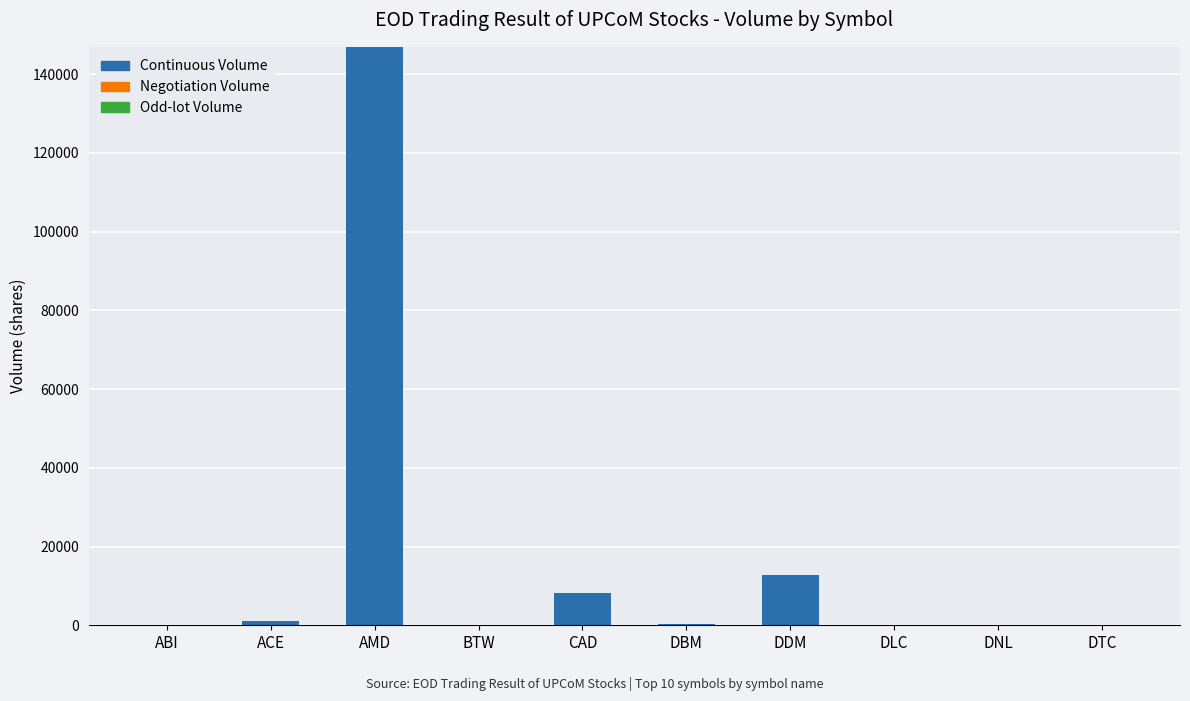

How many data points does each series have?

10